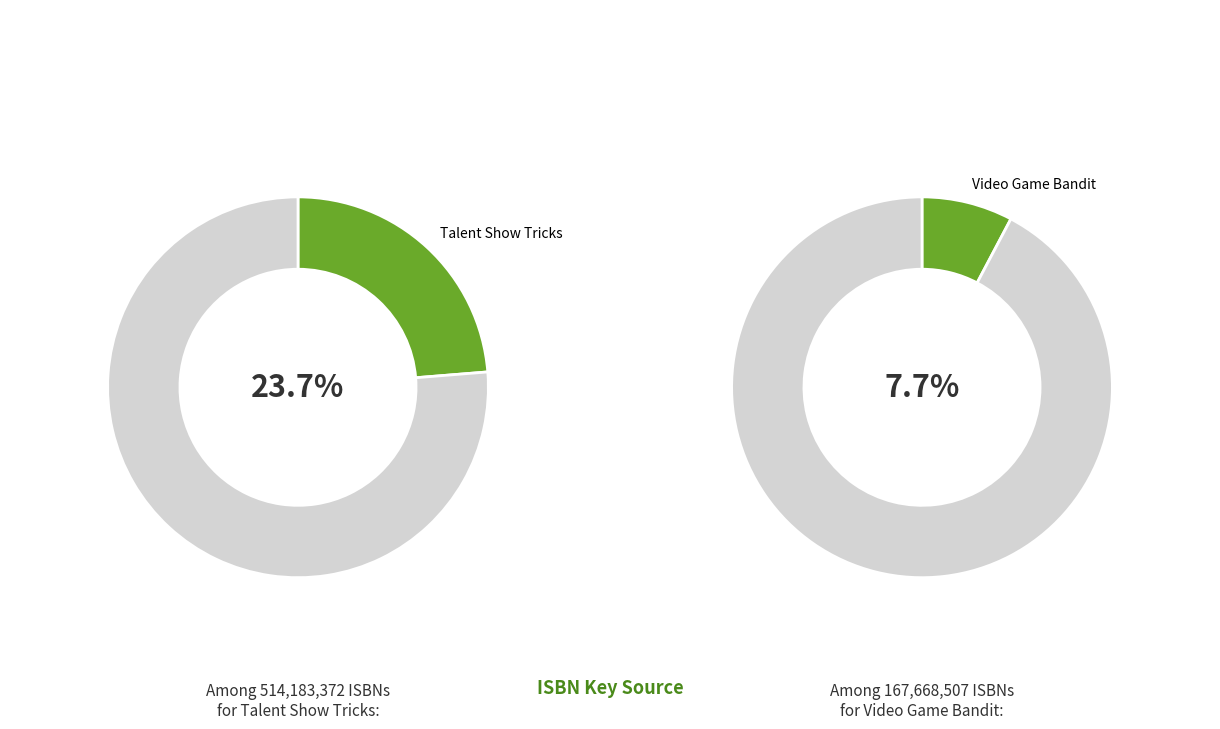

Is there a majority slice in this chart?

No